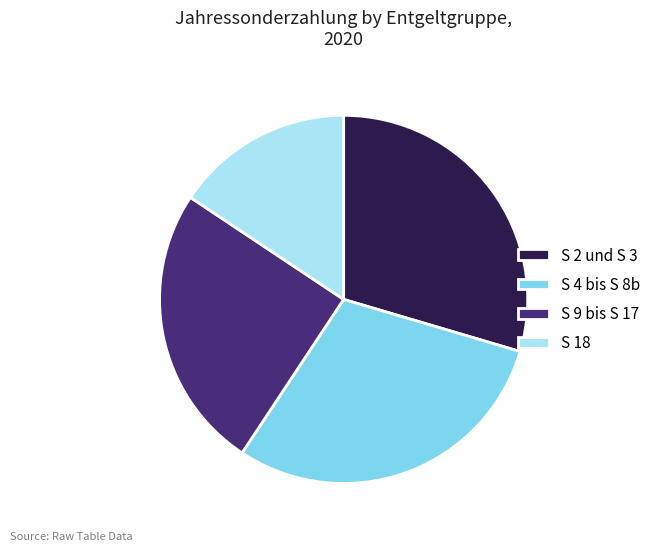

Is there any slice that represents more than half of the pie?

No